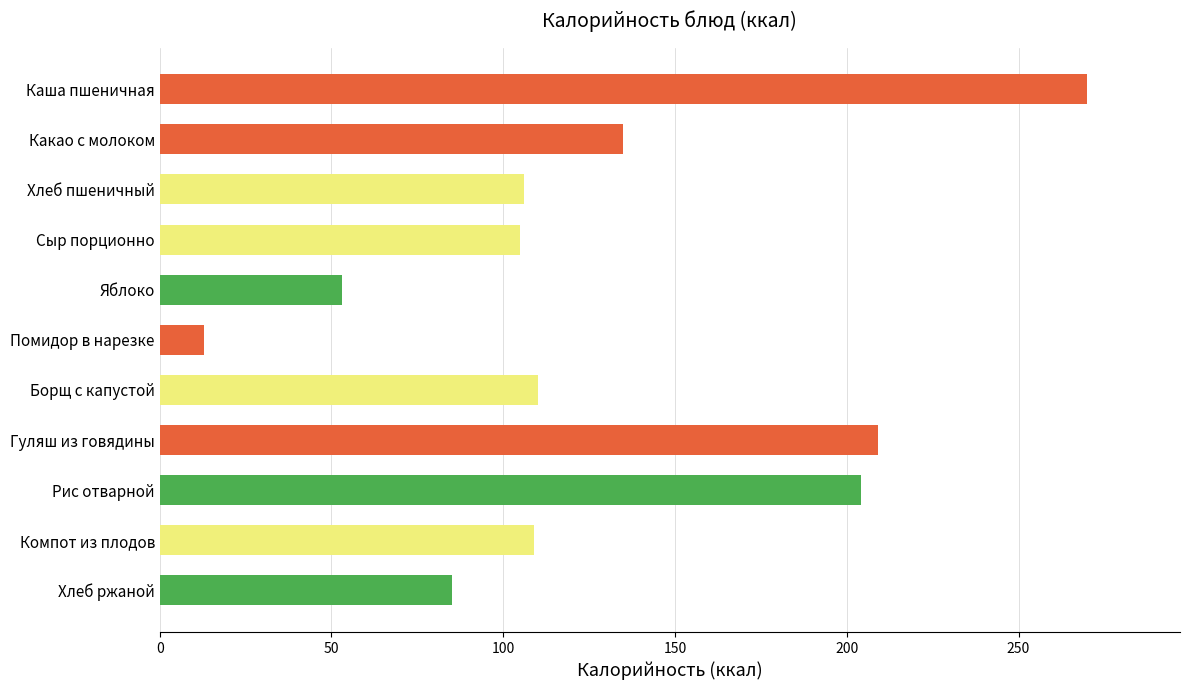

What is the smallest value displayed?

13